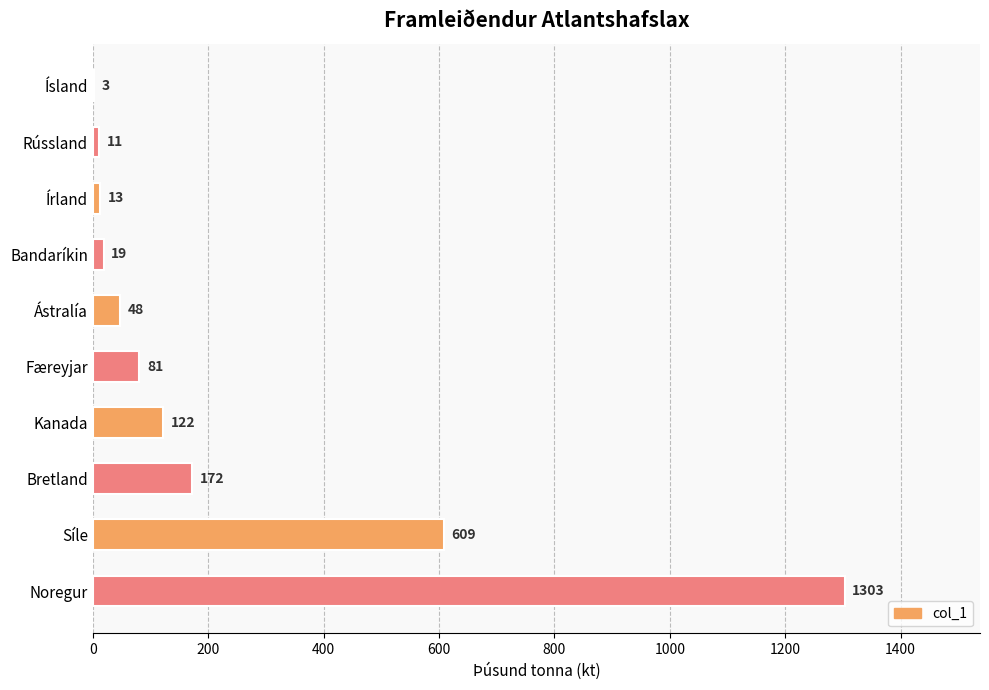

Reading top to bottom, transcribe all the data shown in this chart.

Ísland=3	Rússland=11	Írland=13	Bandaríkin=19	Ástralía=48	Færeyjar=81	Kanada=122	Bretland=172	Síle=609	Noregur=1303